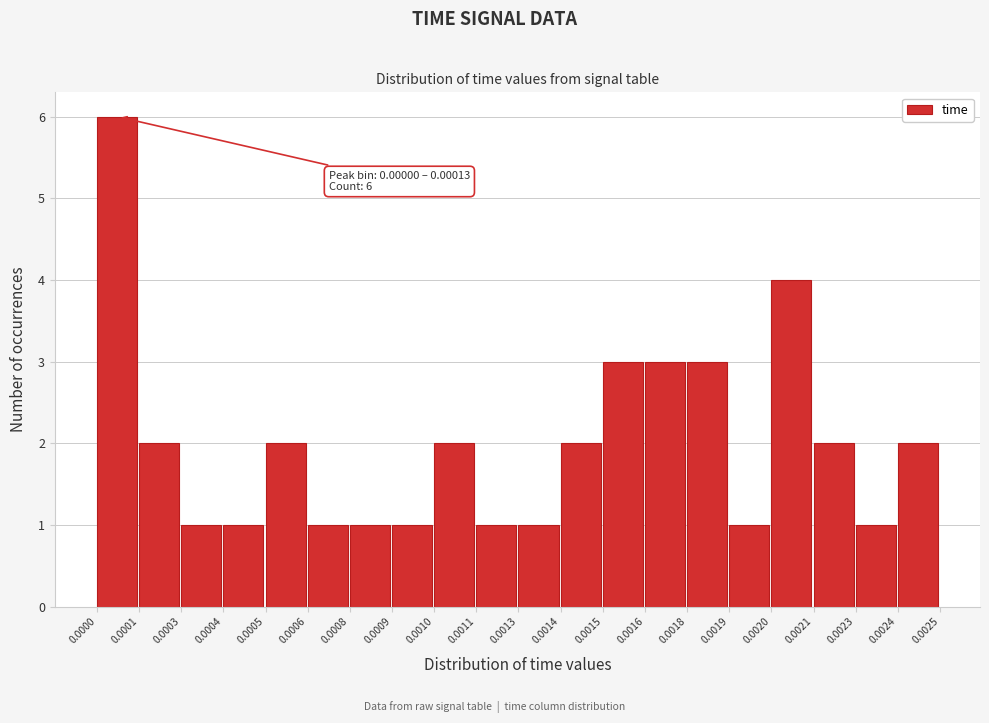

Reading right to left, list all the values displayed in this chart.

2	1	2	4	1	3	3	3	2	1	1	2	1	1	1	2	1	1	2	6